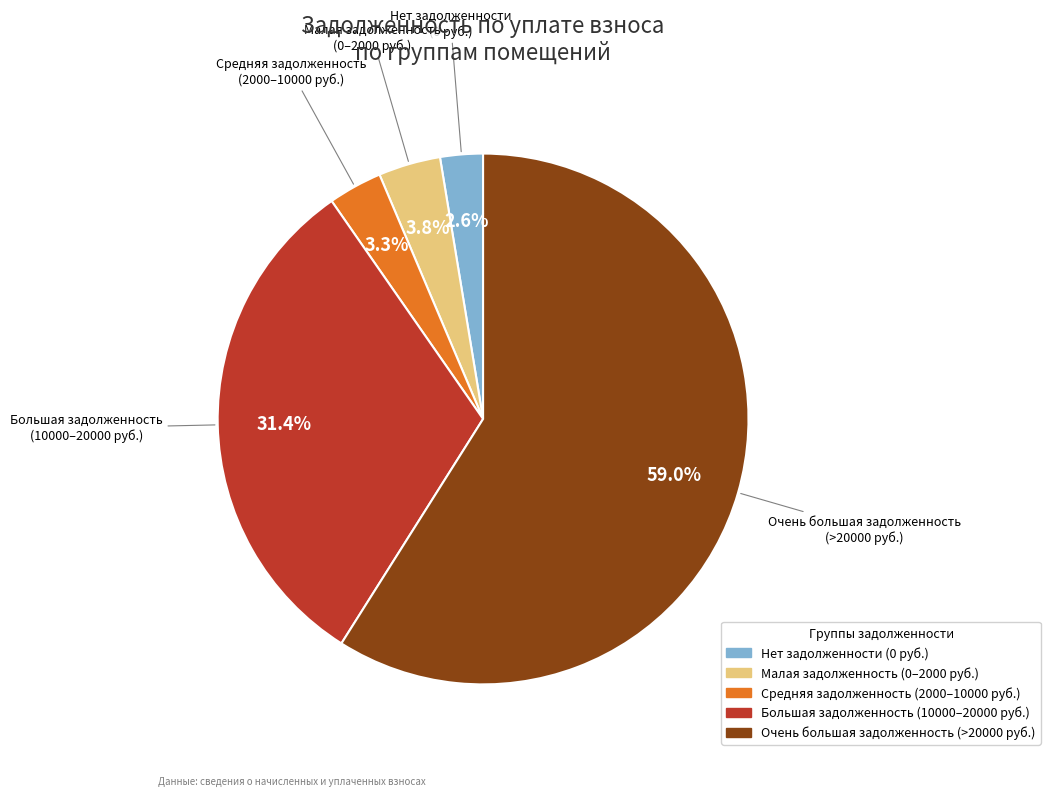

Does any single category account for the majority?

Yes